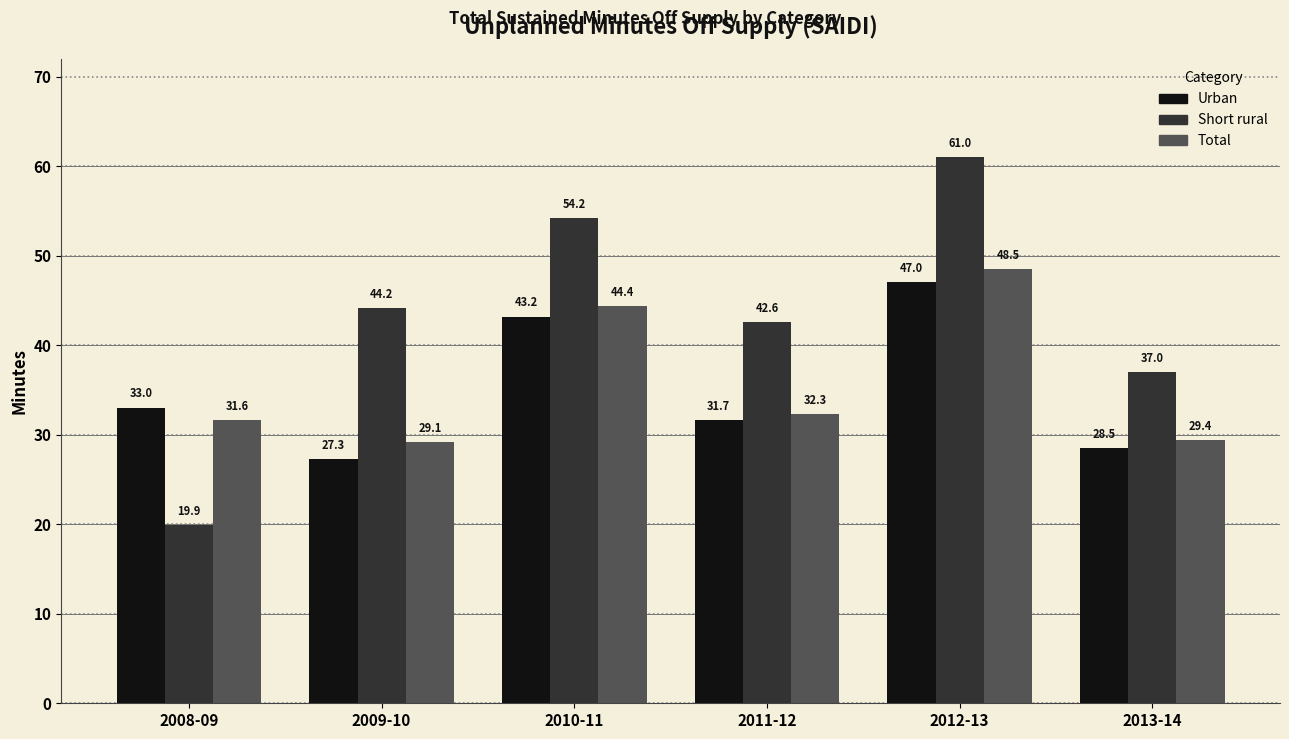

Between 2009-10 and 2013-14, which series saw the biggest shift?

Short rural